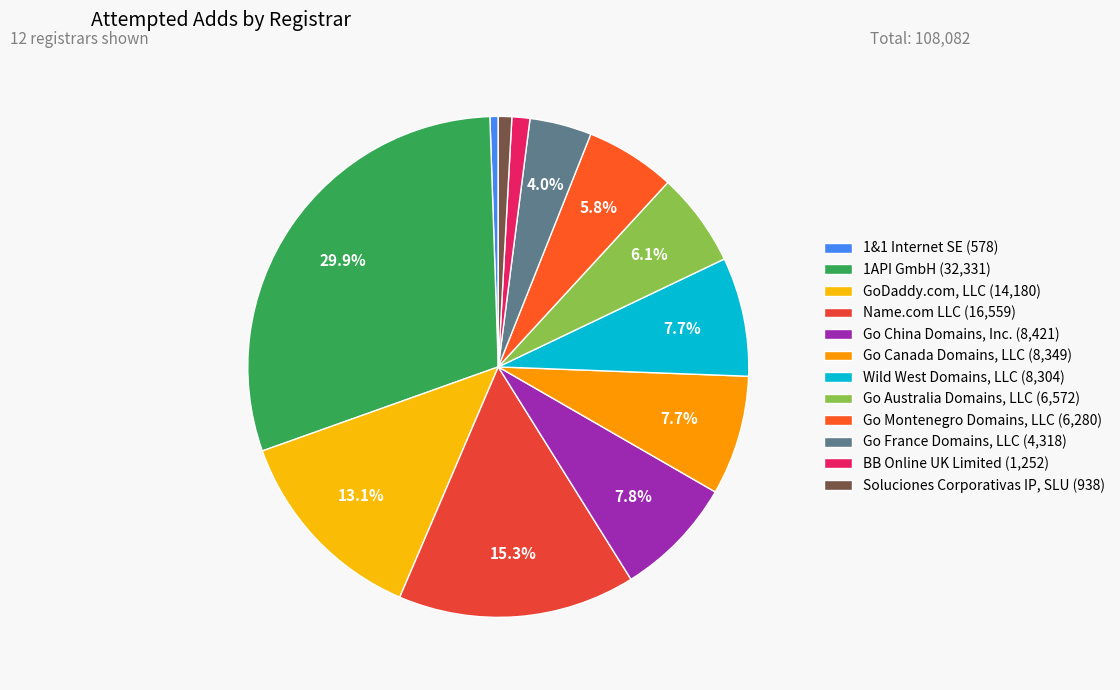

To the nearest percent, what percentage of the pie is BB Online UK Limited?

1%